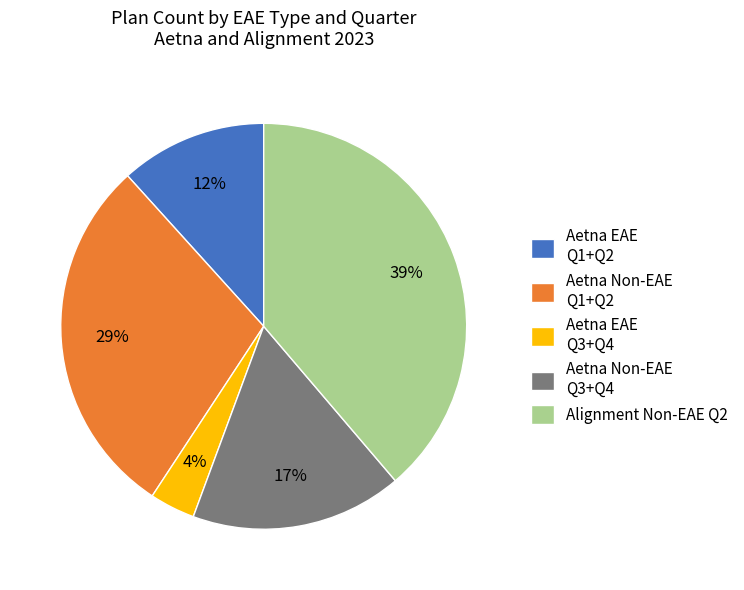

To the nearest percent, what percentage of the pie is Aetna Non-EAE Q1+Q2?

29%